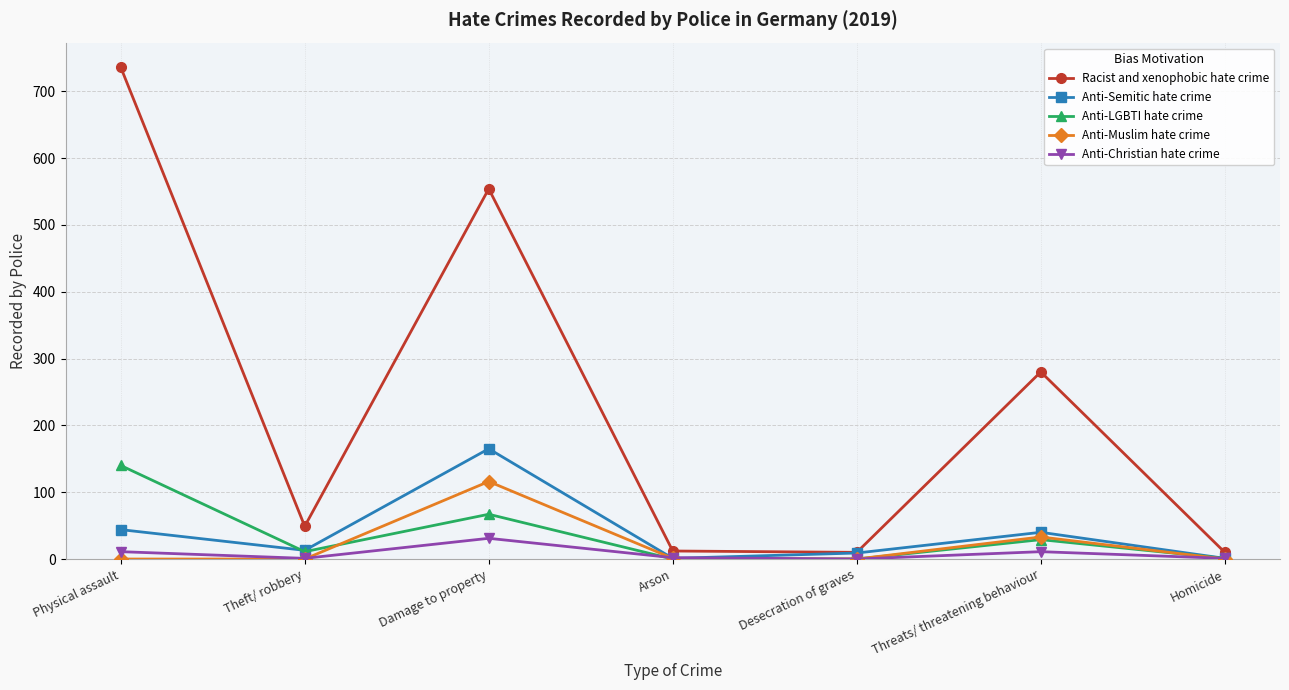

What are all the series names shown in the legend?

Racist and xenophobic hate crime, Anti-Semitic hate crime, Anti-LGBTI hate crime, Anti-Muslim hate crime, Anti-Christian hate crime